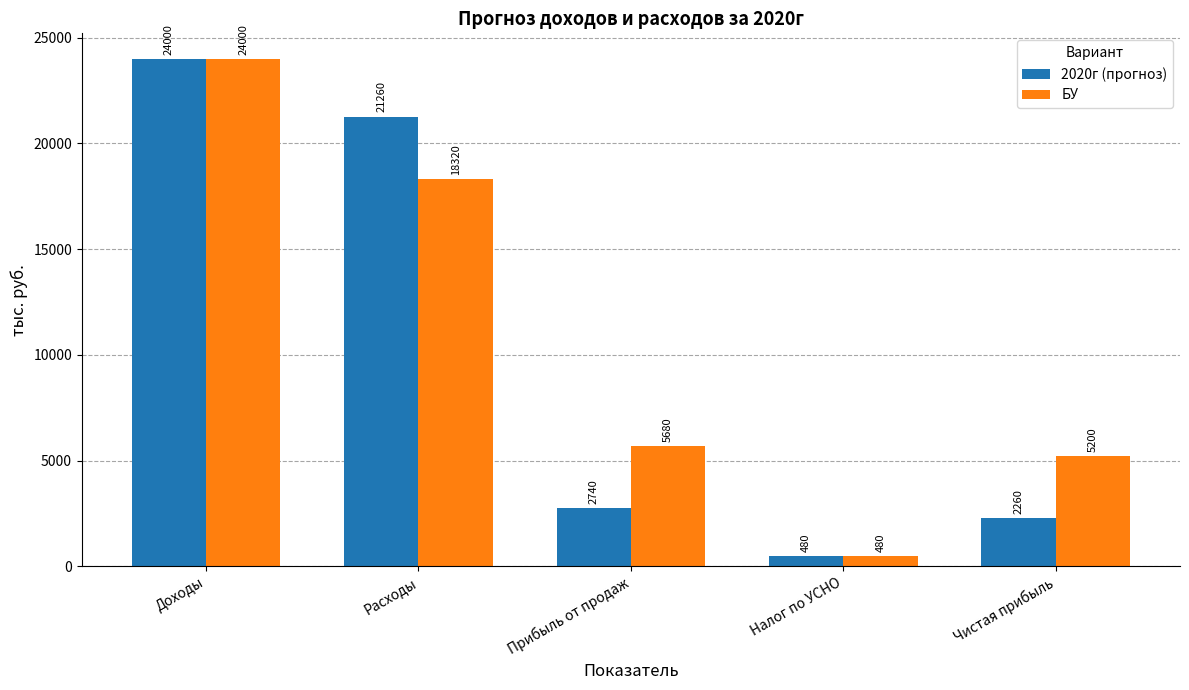

What is the label of the 1st bar from the left?

Доходы